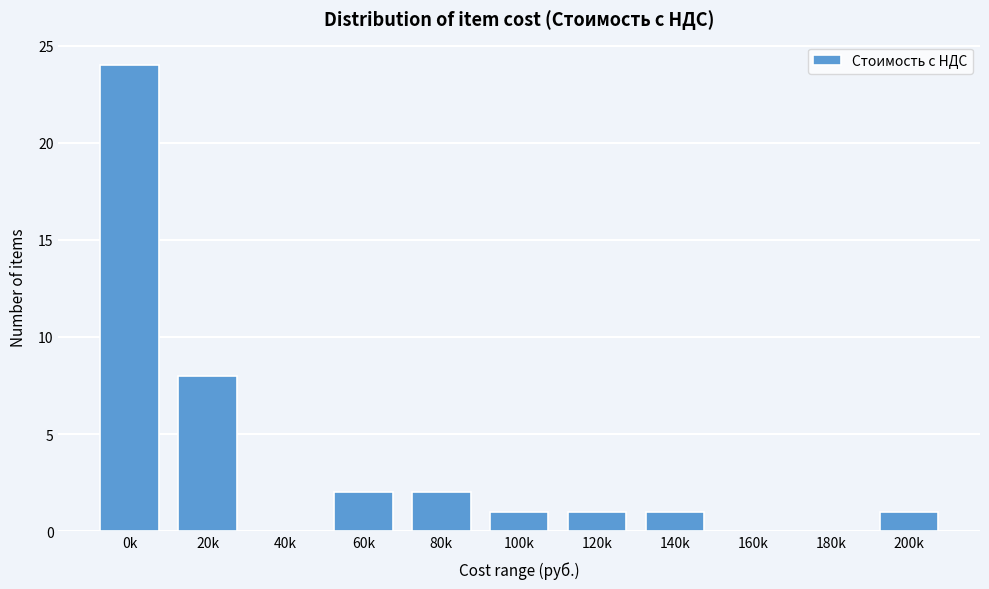

Reading right to left, transcribe all the data shown in this chart.

200k=1	180k=0	160k=0	140k=1	120k=1	100k=1	80k=2	60k=2	40k=0	20k=8	0k=24